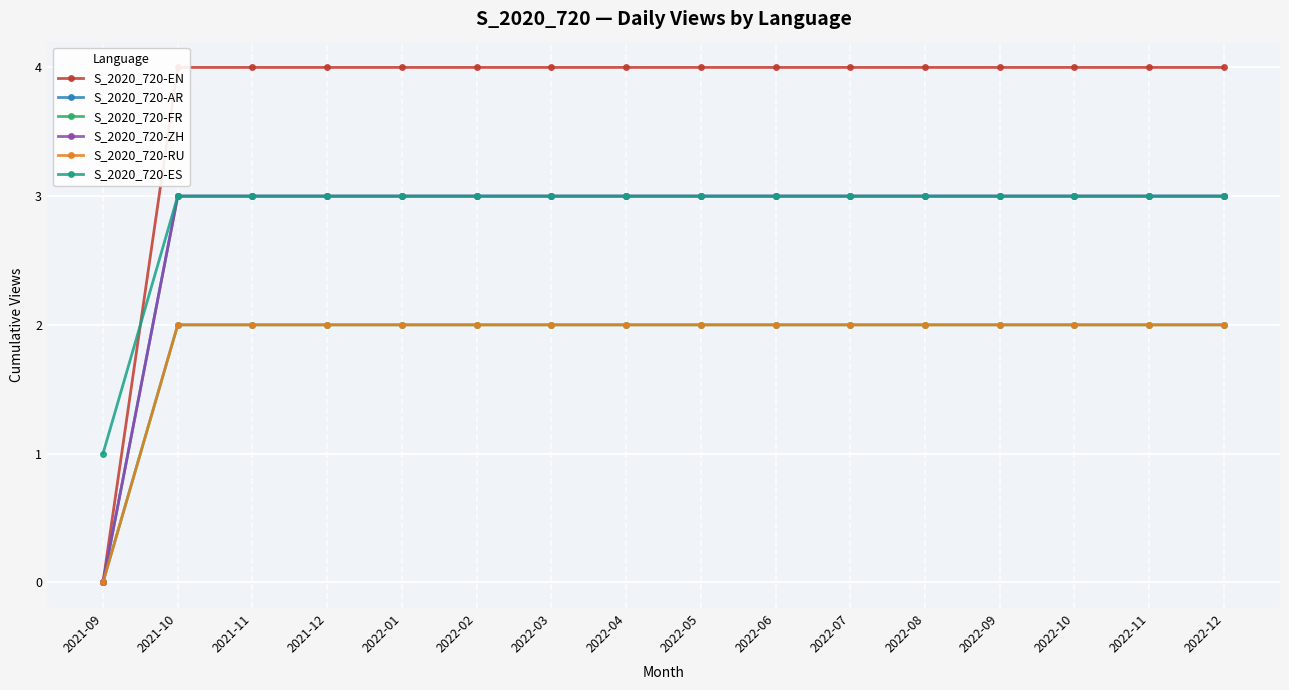

At which category is the sum across all series the highest?

2021-10